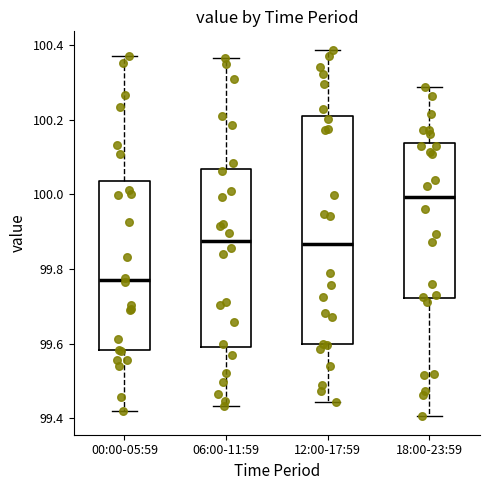

Where is the upper edge of the box for 18:00-23:59 on the y-axis? The values are not printed on the chart, so give them approximately, as read against the axis.

100.14